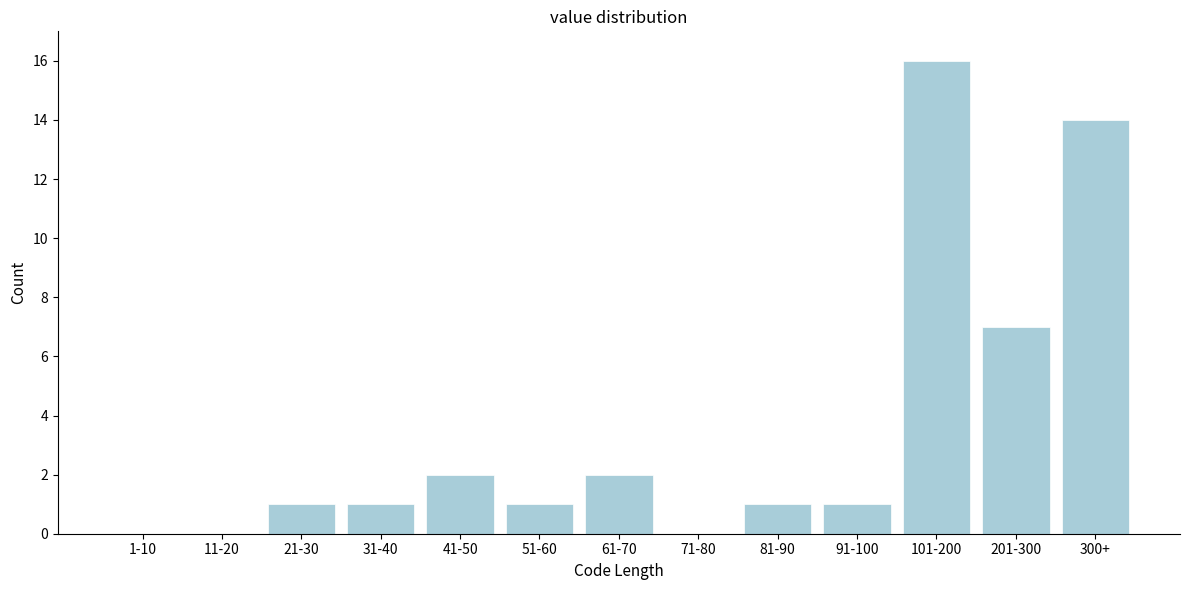

Reading left to right, transcribe all the data shown in this chart.

1-10=0	11-20=0	21-30=1	31-40=1	41-50=2	51-60=1	61-70=2	71-80=0	81-90=1	91-100=1	101-200=16	201-300=7	300+=14